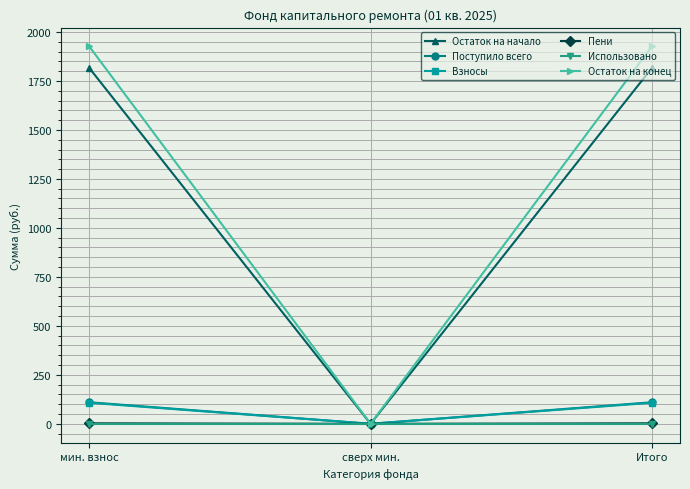

What position from the left is Итого?

3